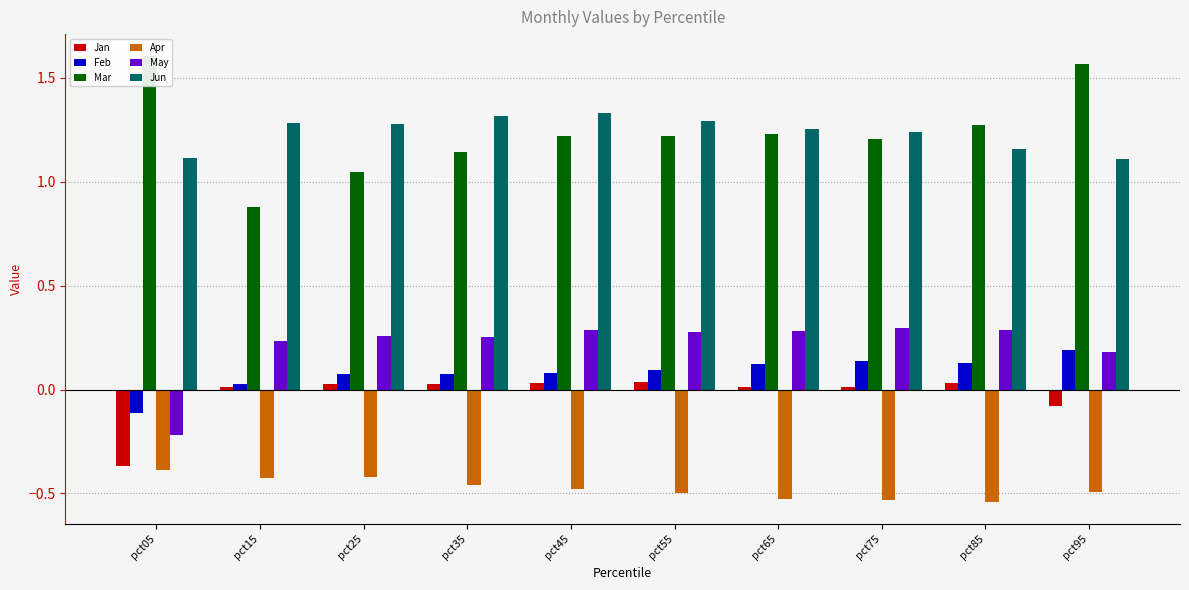

Which series changed the most between pct05 and pct15?

Mar